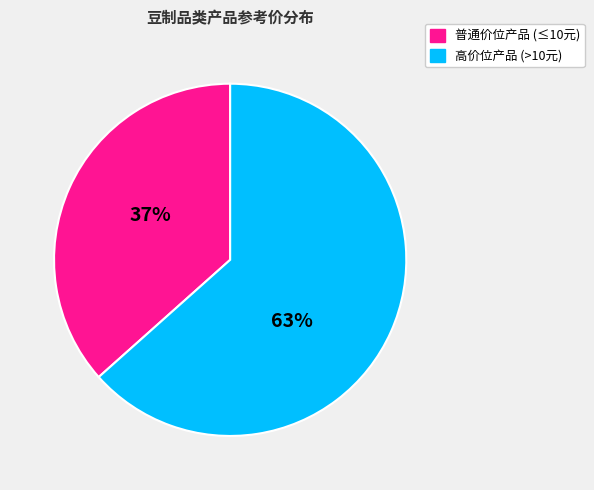

How many segments does this pie chart have?

2